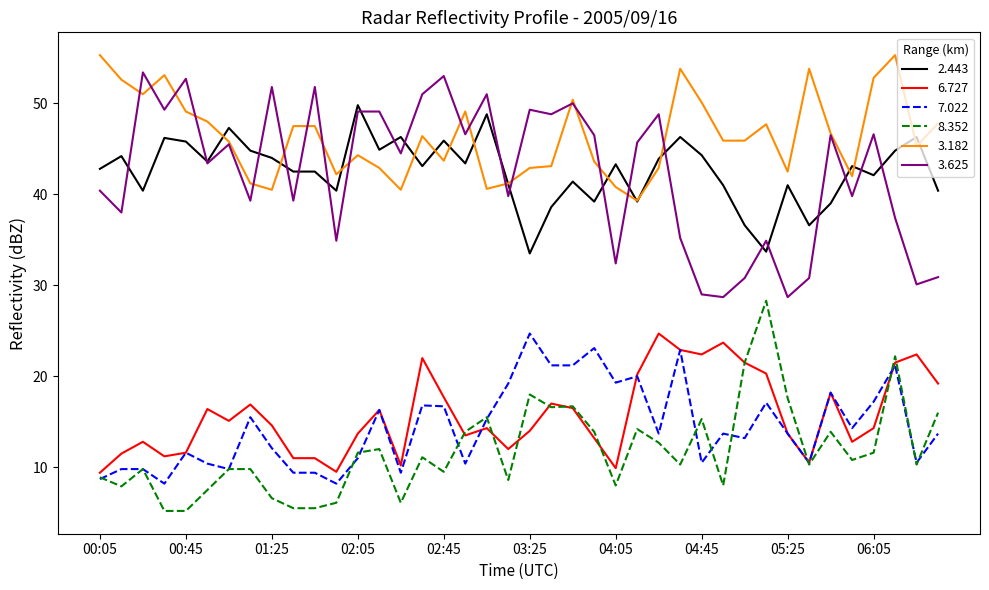

Which series has the largest total across all categories?

3.182